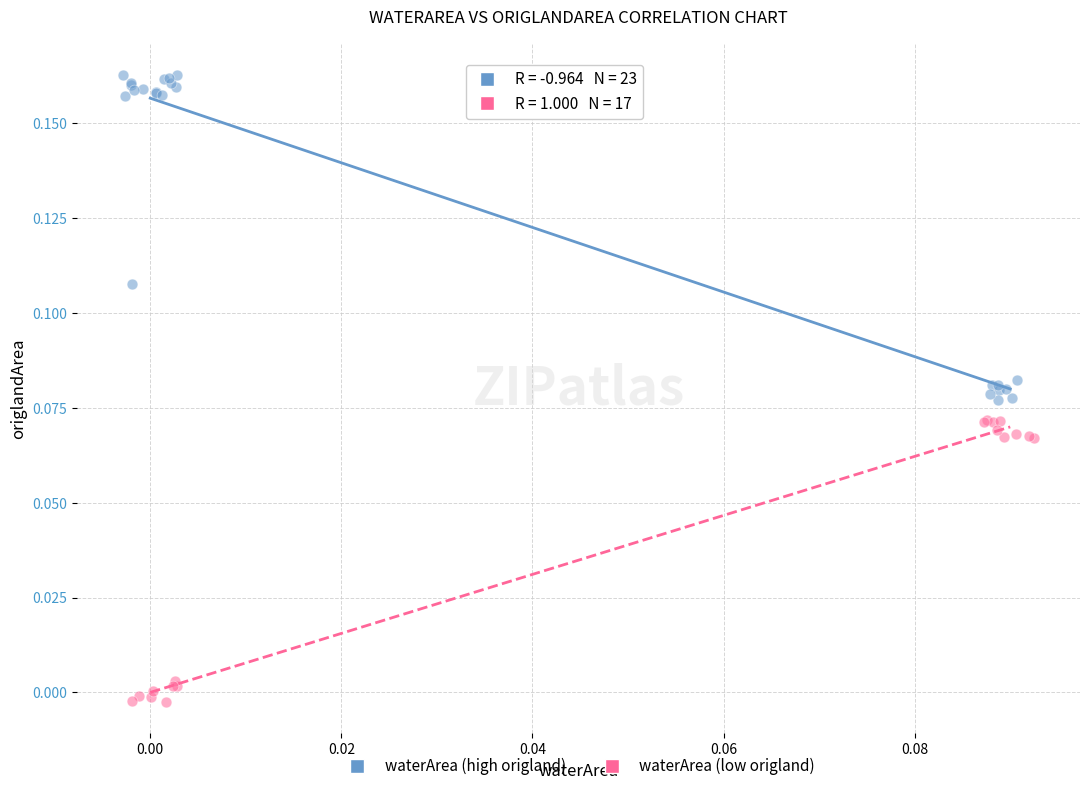

Which series contains the lowest Y value?

waterArea (low origland)